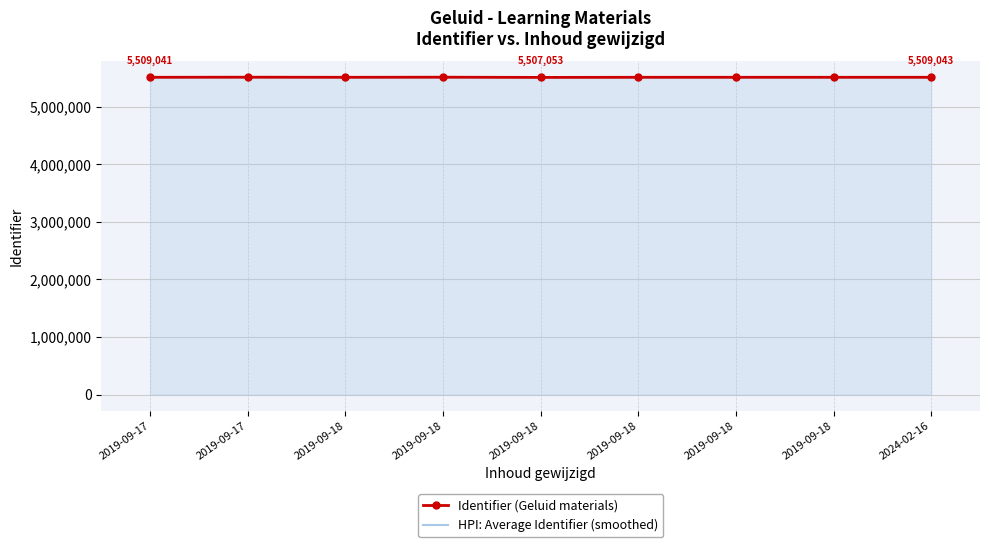

What are all the series names shown in the legend?

Identifier (Geluid materials), HPI: Average Identifier (smoothed)